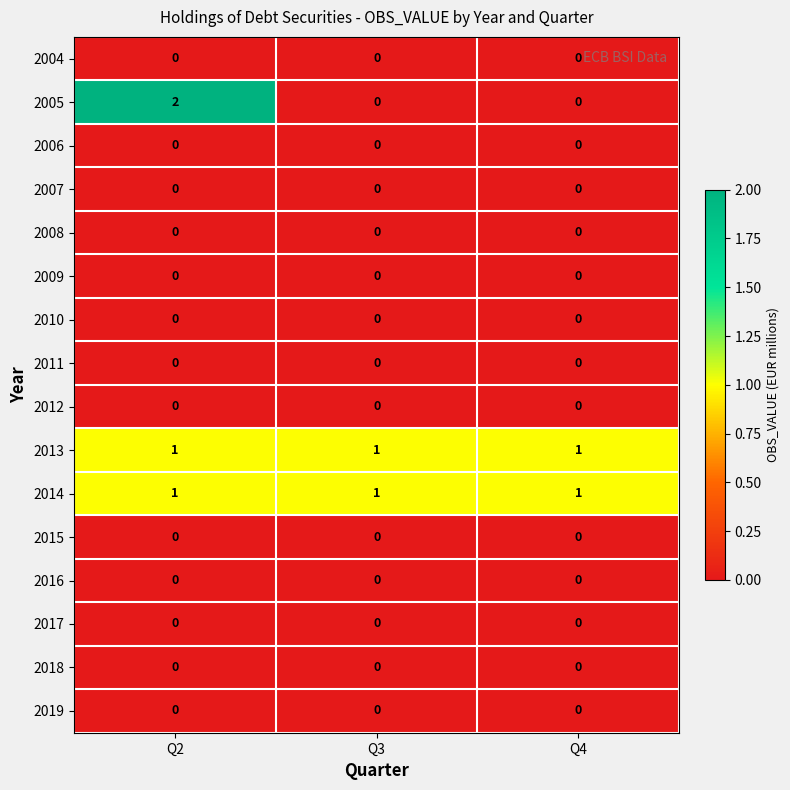

At how many categories does at least one series exceed 0?

3